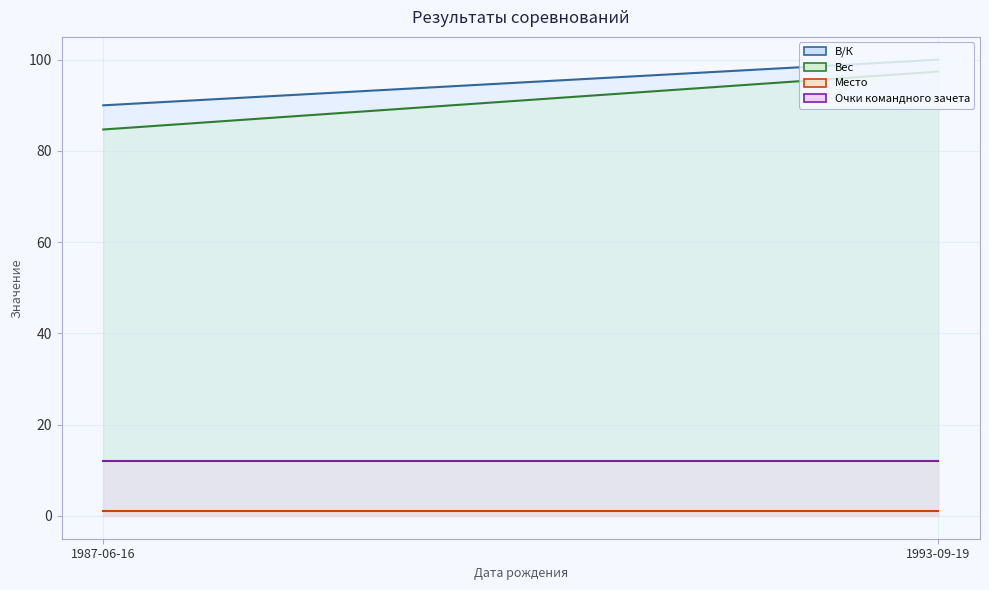

What position from the right is 1993-09-19?

1